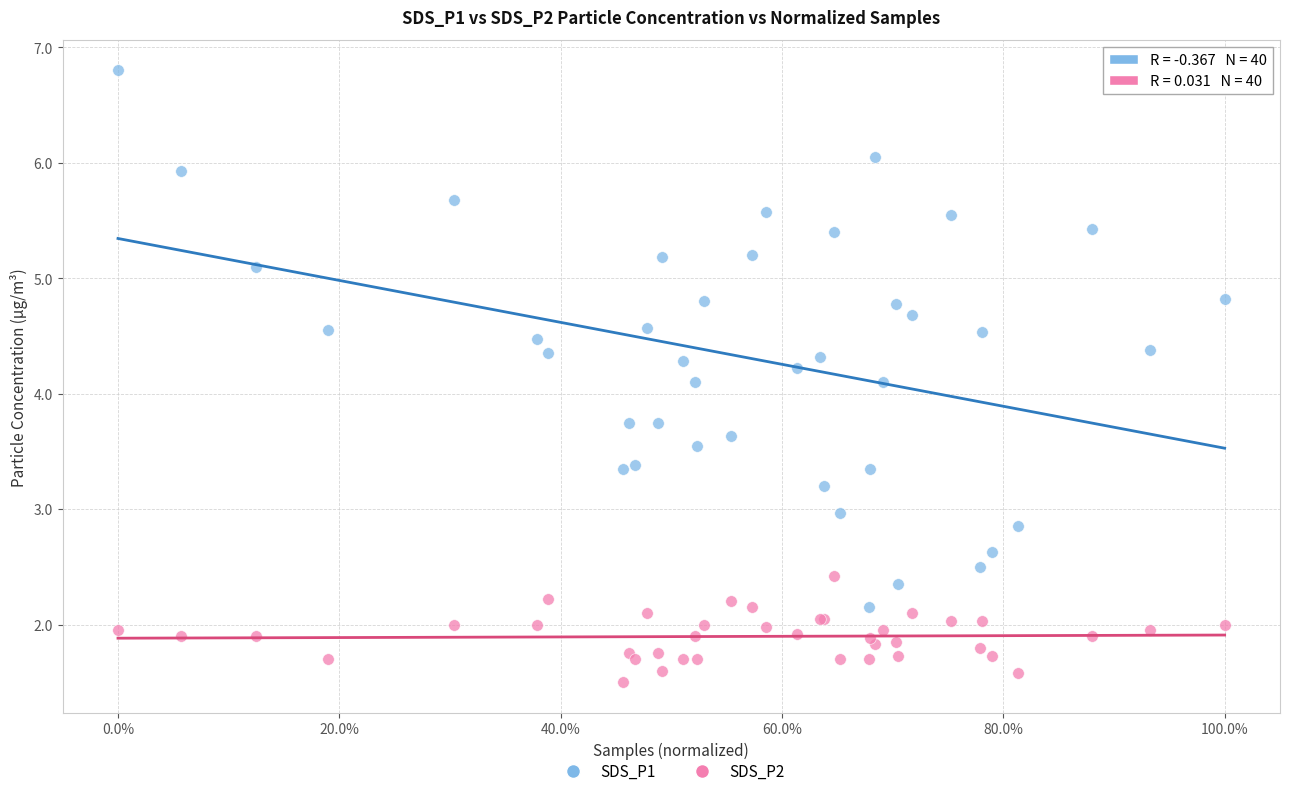

What is the X range (max minus min) for the scatter plot?

1.0